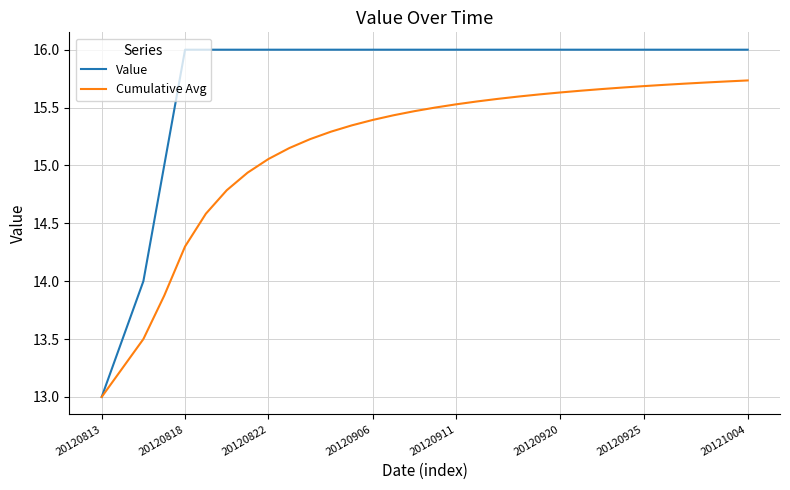

How many Value values are between 16 and 17?

28